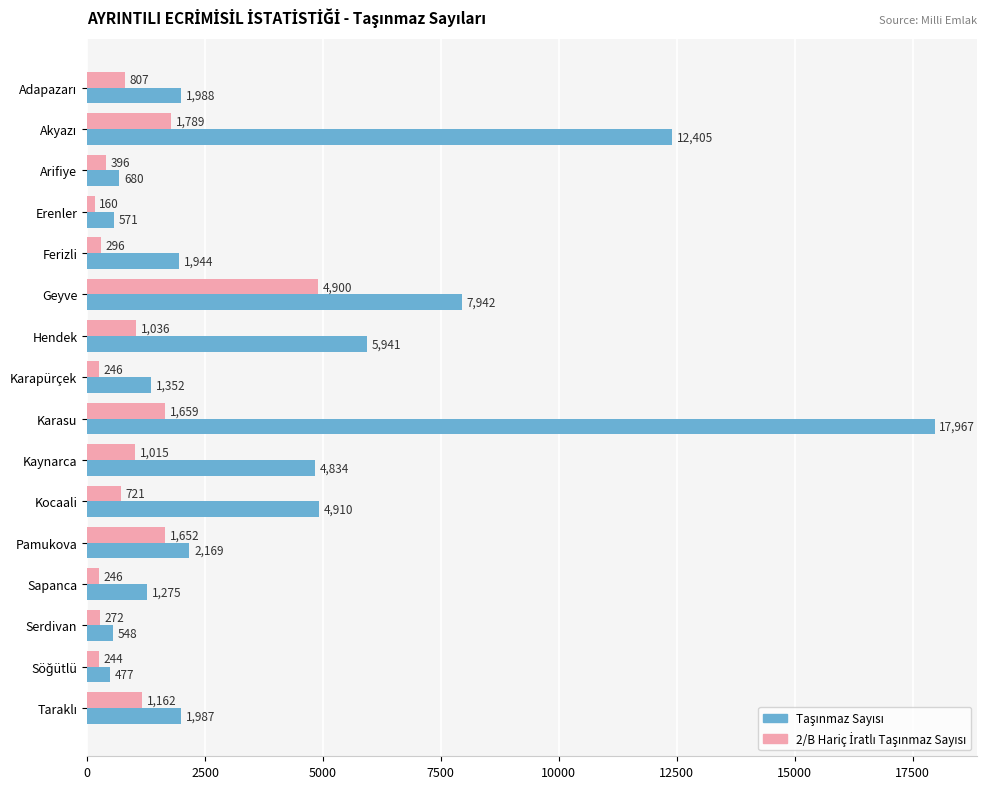

At which category does the chart reach its minimum across all series?

Erenler